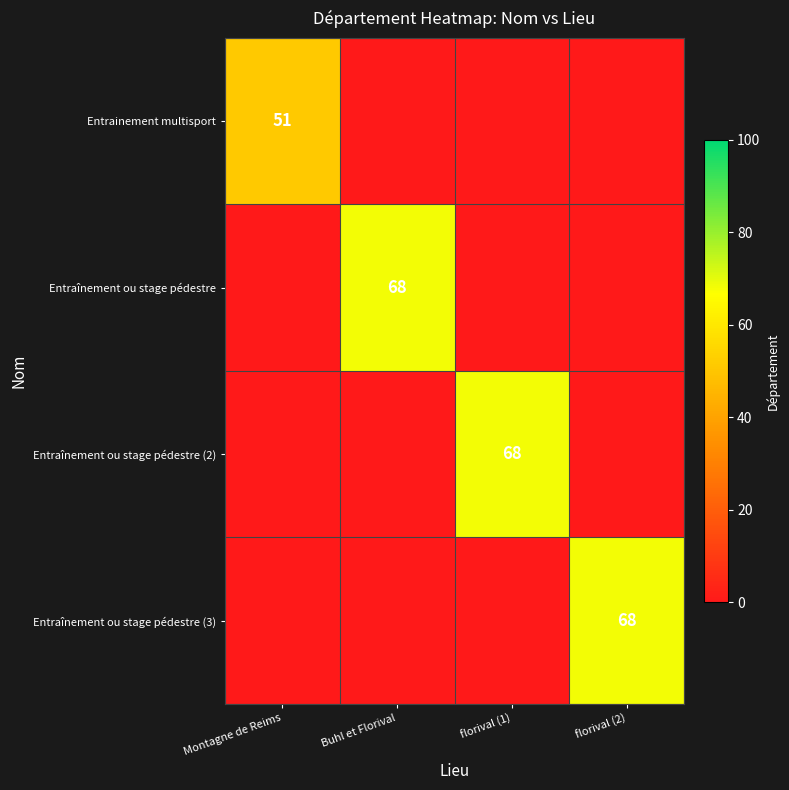

The Entrainement multisport series shows 67 at Montagne de Reims. True or false?

False